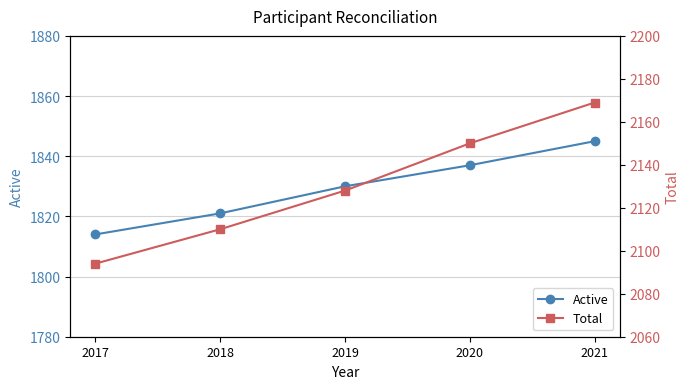

What are all the series names shown in the legend?

Active, Total